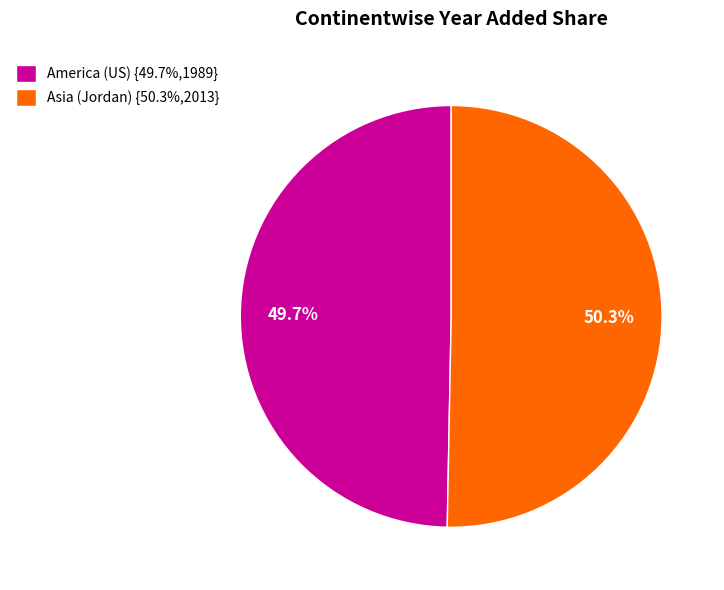

Approximately how many times larger is the value at America (US) compared to Asia (Jordan)?

1.0